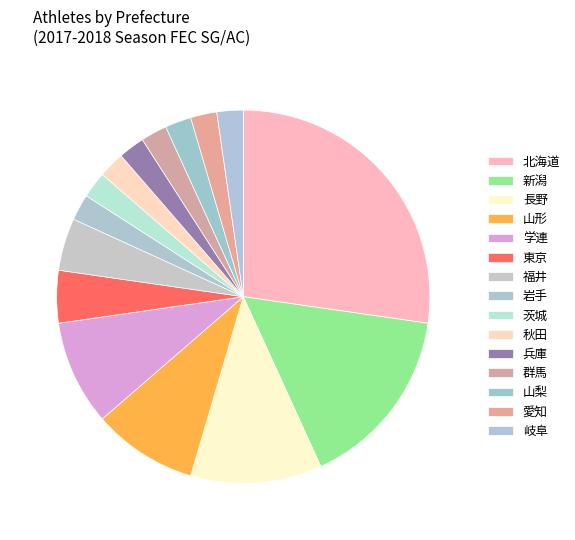

The 岐阜 slice represents 2% of the pie. True or false?

True